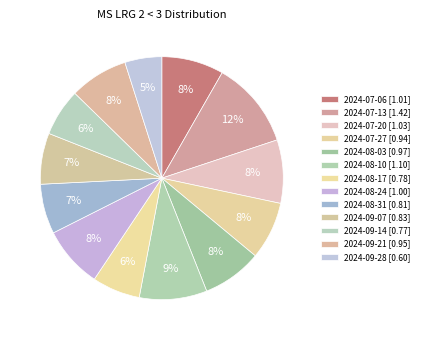

To the nearest percent, what is the average slice percentage?

8%